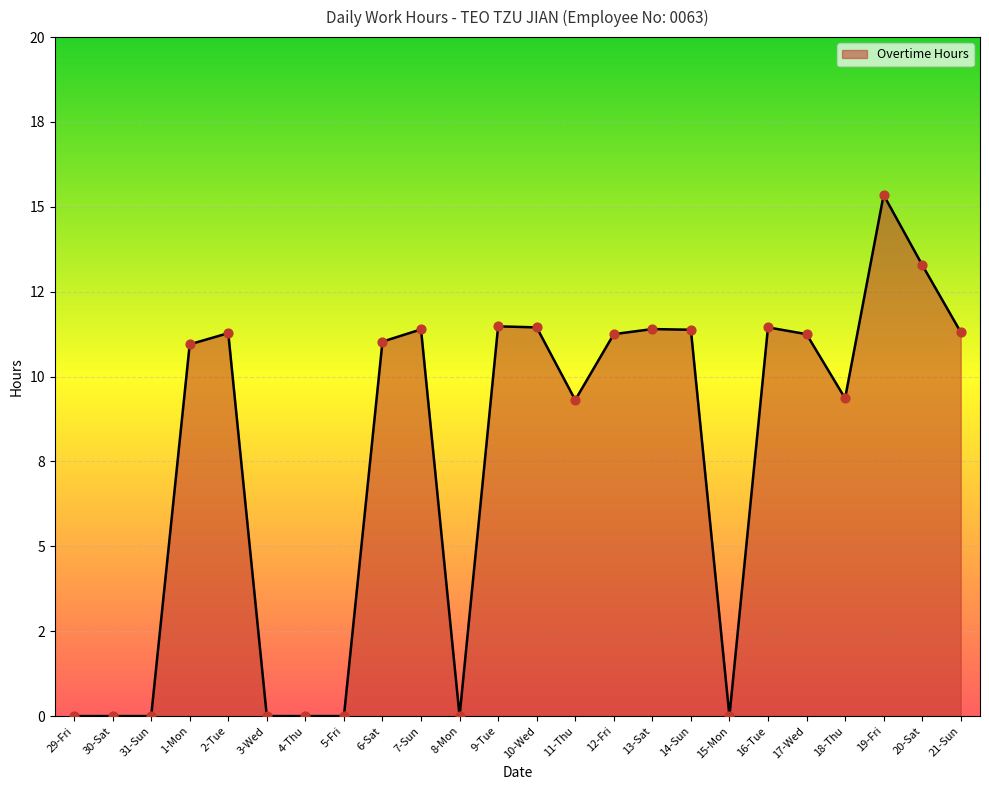

Approximately how many times larger is the value at 17-Wed compared to 19-Fri?

0.7